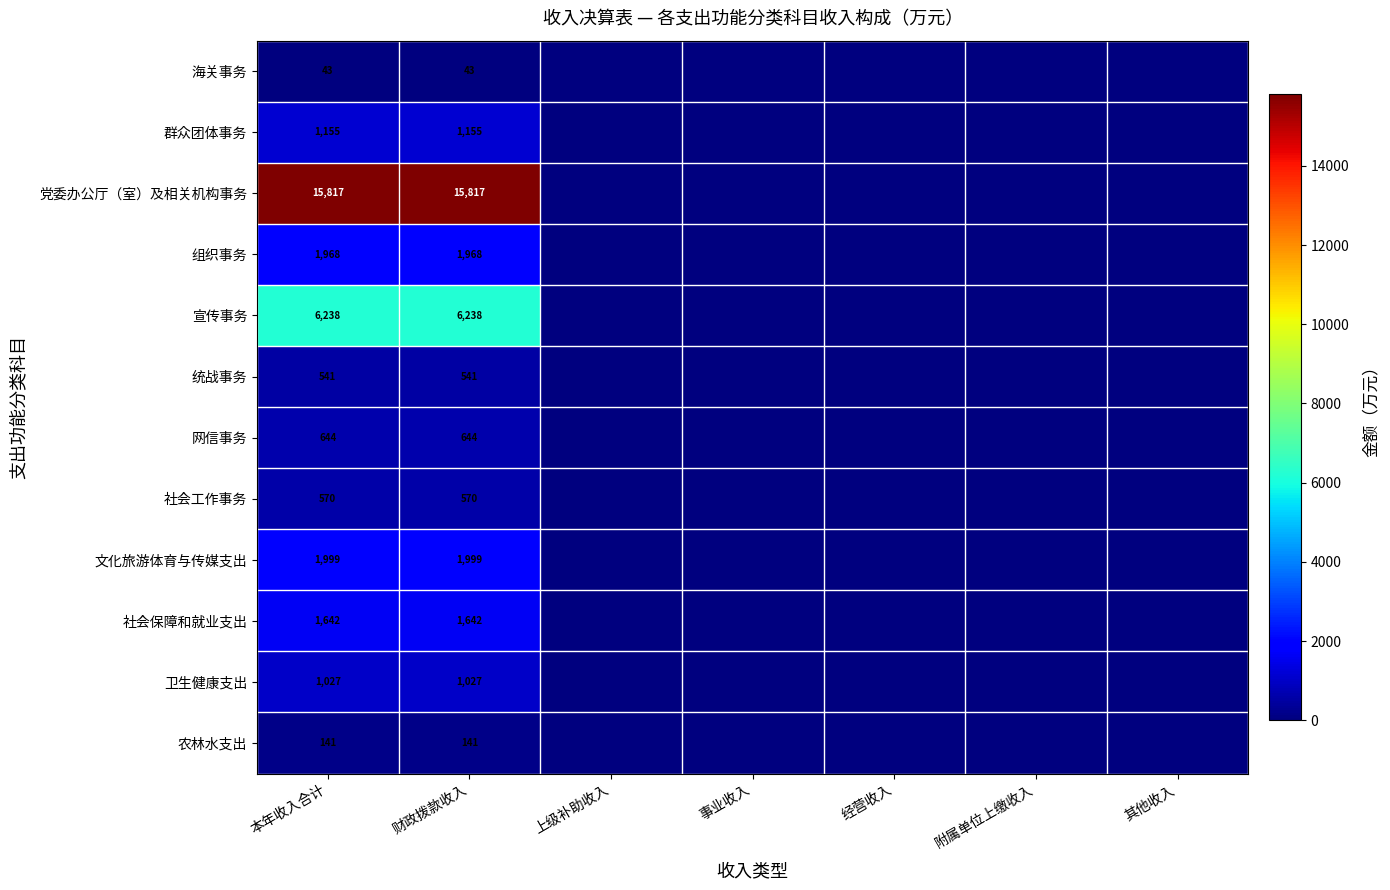

How many series are shown in this chart?

12